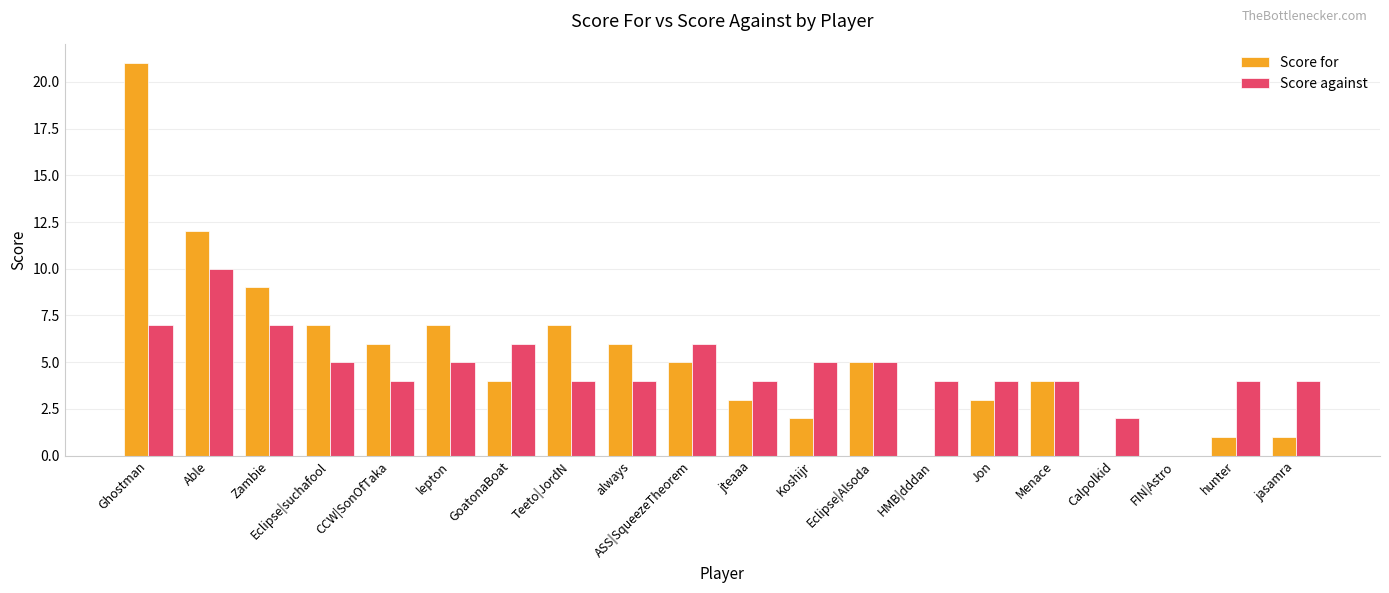

Reading right to left, transcribe all the data shown in this chart.

Score for: 1	1	0	0	4	3	0	5	2	3	5	6	7	4	7	6	7	9	12	21
Score against: 4	4	0	2	4	4	4	5	5	4	6	4	4	6	5	4	5	7	10	7